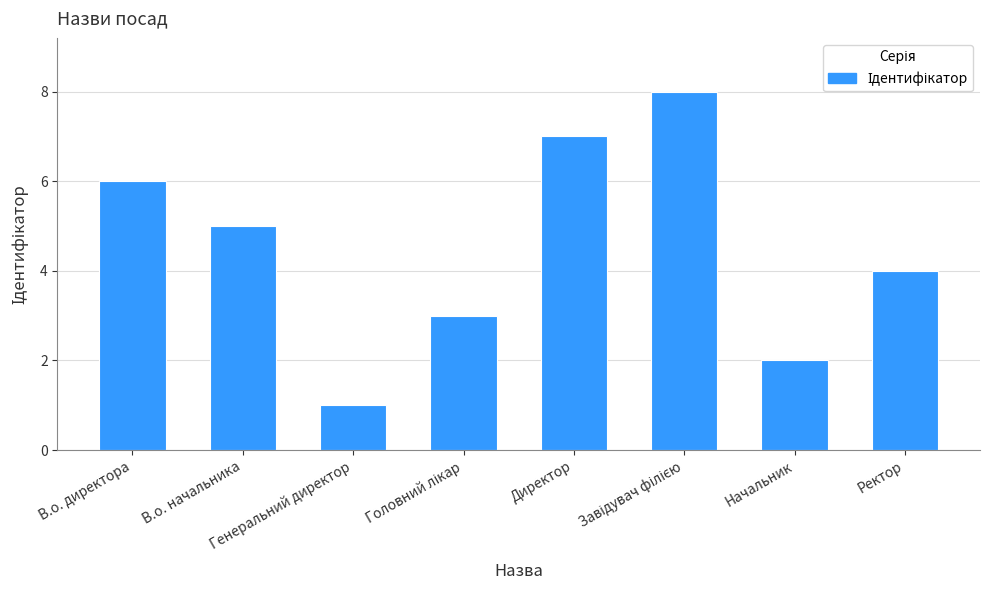

What is the greatest value displayed?

8